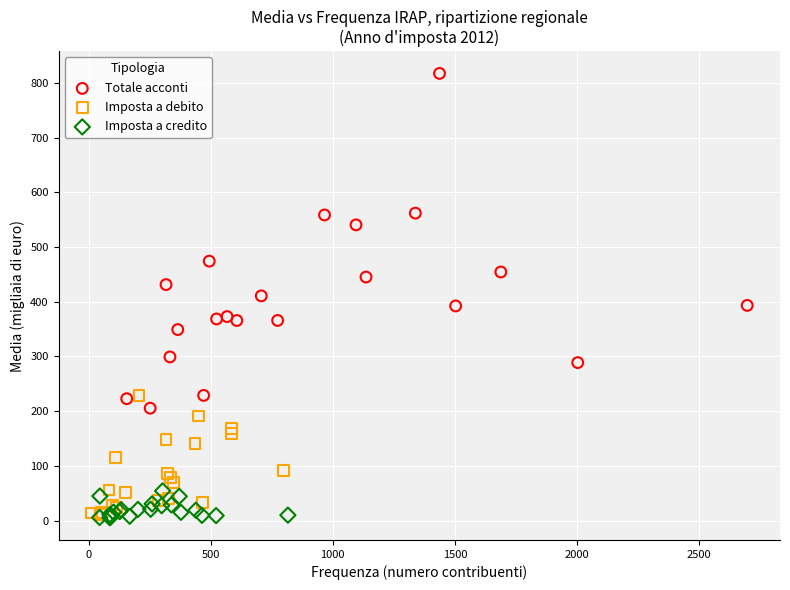

What are all the series names shown in the legend?

Totale acconti, Imposta a debito, Imposta a credito